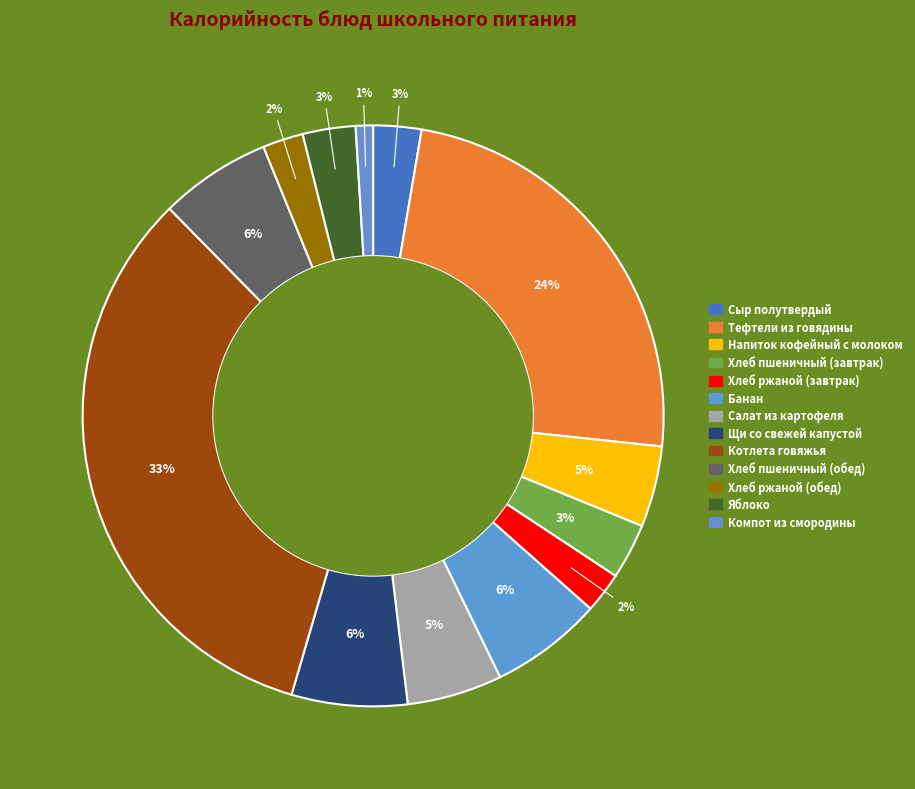

True or false: Щи со свежей капустой accounts for 6% of the total.

True